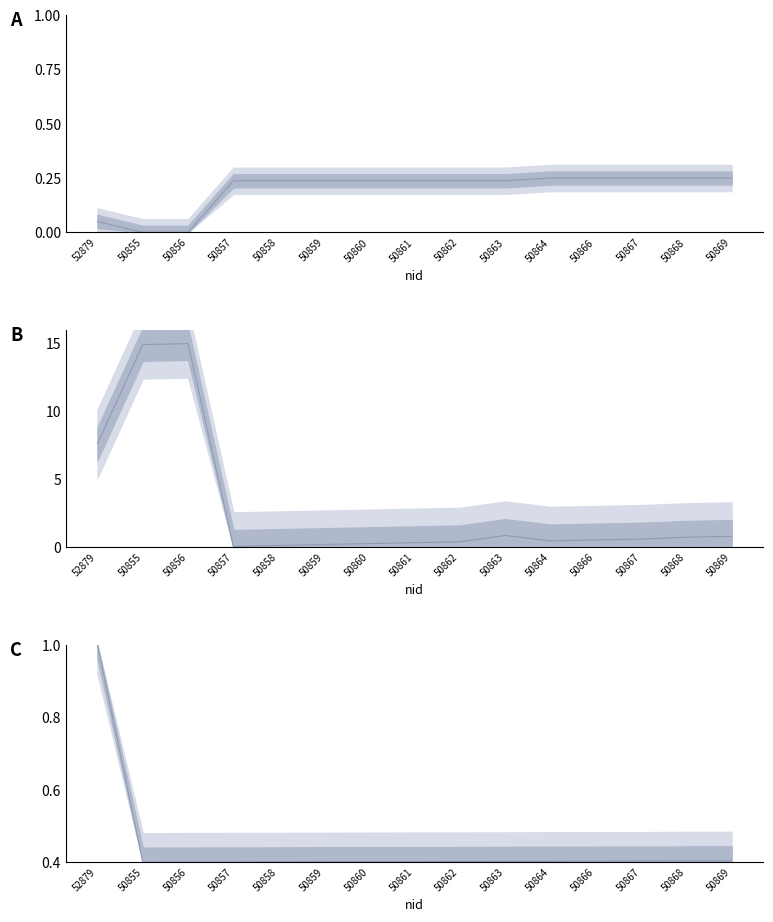

Is it true that Other Catalogue No. equals 0.5 at 50866?

True